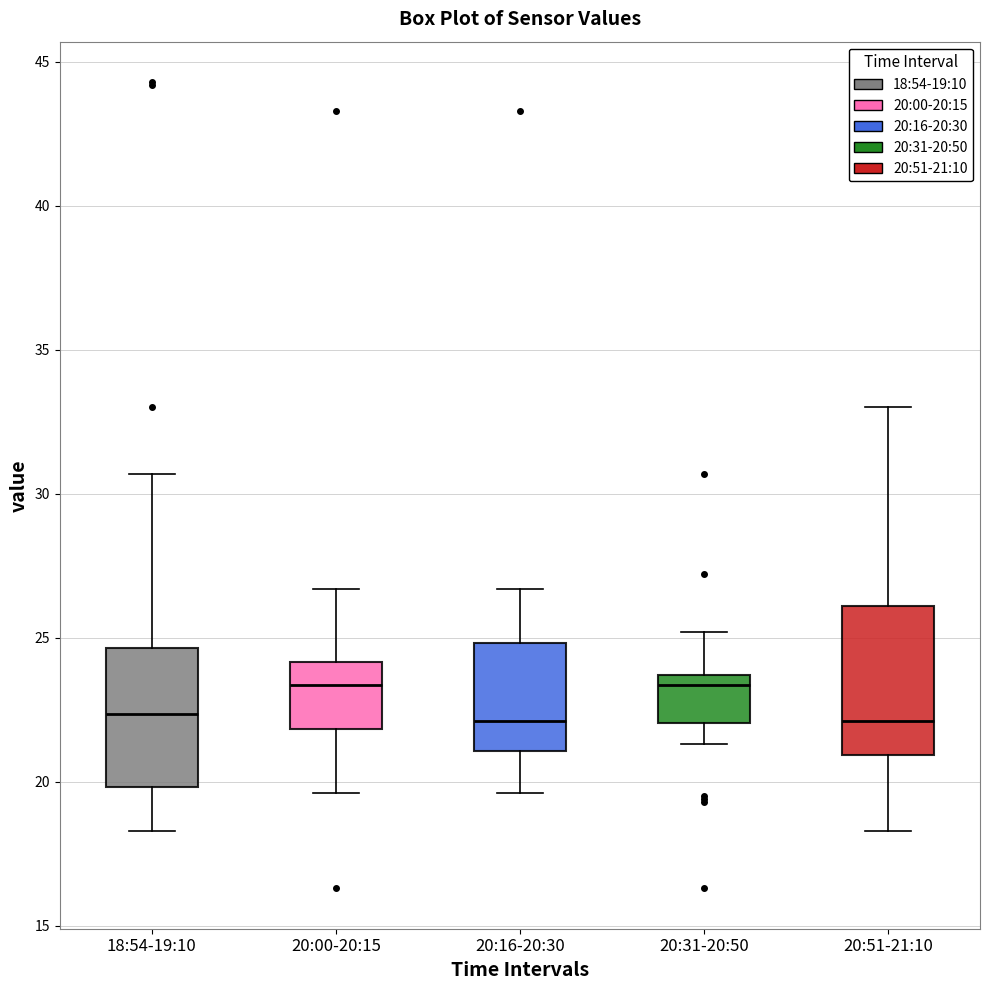

Reading left to right, transcribe this box plot: for each box, give where its median line is, the range the box spans, and where its two whiskers end, as read against the y-axis. The values are not printed on the chart, so give them approximately, as read against the axis.

18:54-19:10: median 22.5, box 20.0 to 24.5, whiskers 18.5 to 30.5
20:00-20:15: median 23.5, box 22.0 to 24.0, whiskers 19.5 to 26.5
20:16-20:30: median 22.0, box 21.0 to 25.0, whiskers 19.5 to 26.5
20:31-20:50: median 23.5 (just below the box's upper edge), box 22.0 to 23.5, whiskers 21.5 to 25.0
20:51-21:10: median 22.0, box 21.0 to 26.0, whiskers 18.5 to 33.0